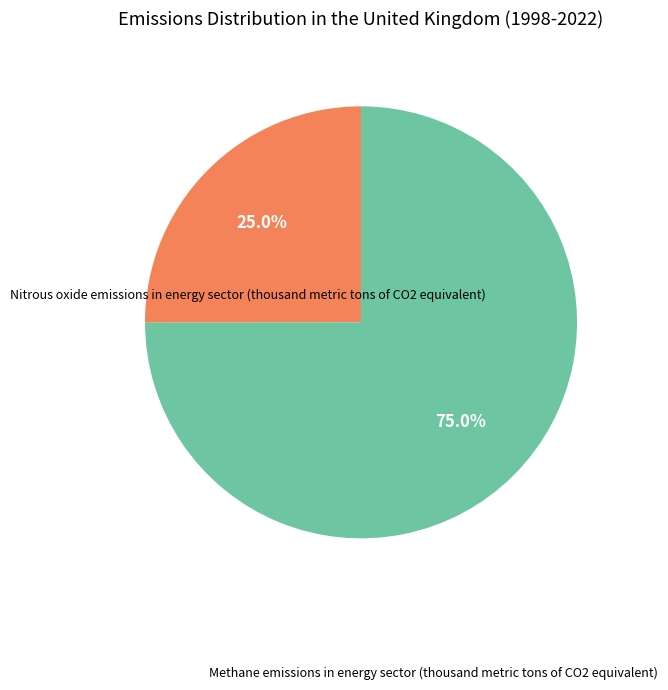

Rank the categories by value from highest to lowest.

Methane emissions in energy sector (thousand metric tons of CO2 equivalent), Nitrous oxide emissions in energy sector (thousand metric tons of CO2 equivalent)